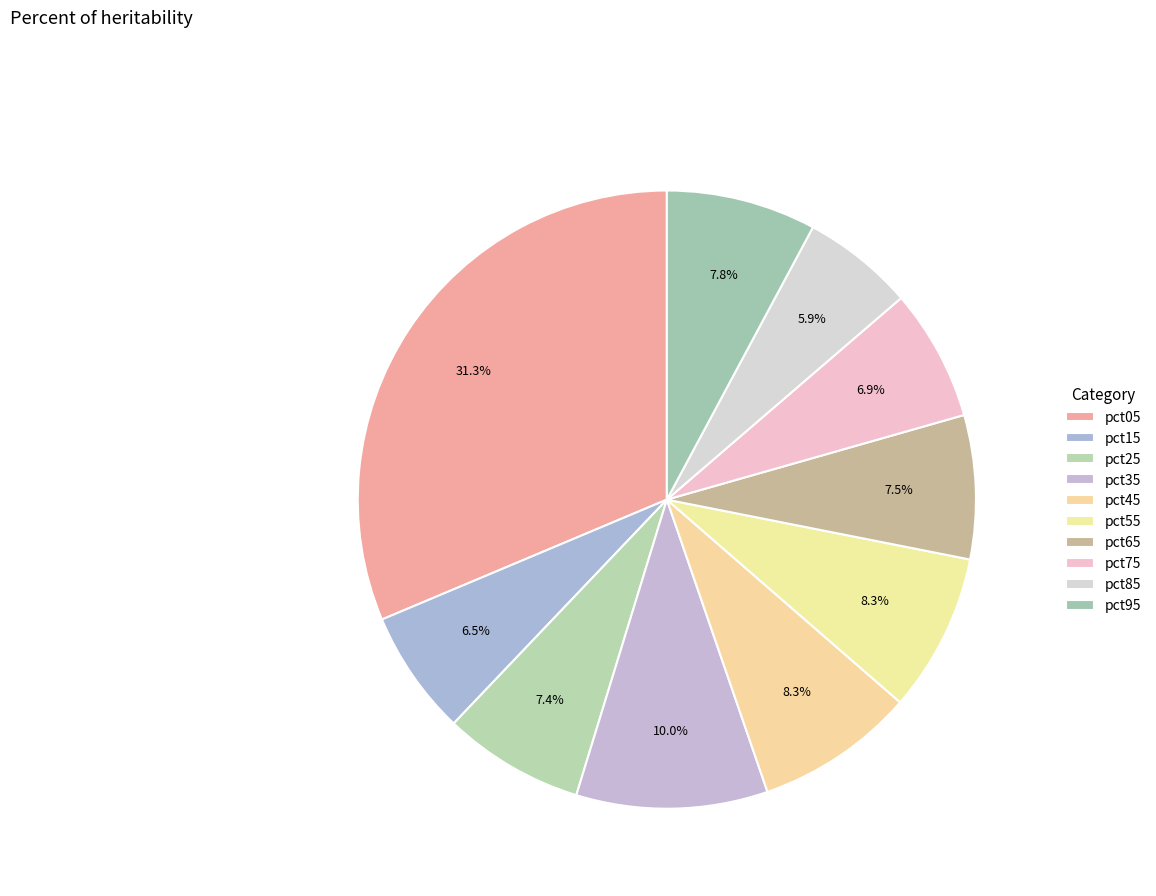

How many slices are in this pie chart?

10